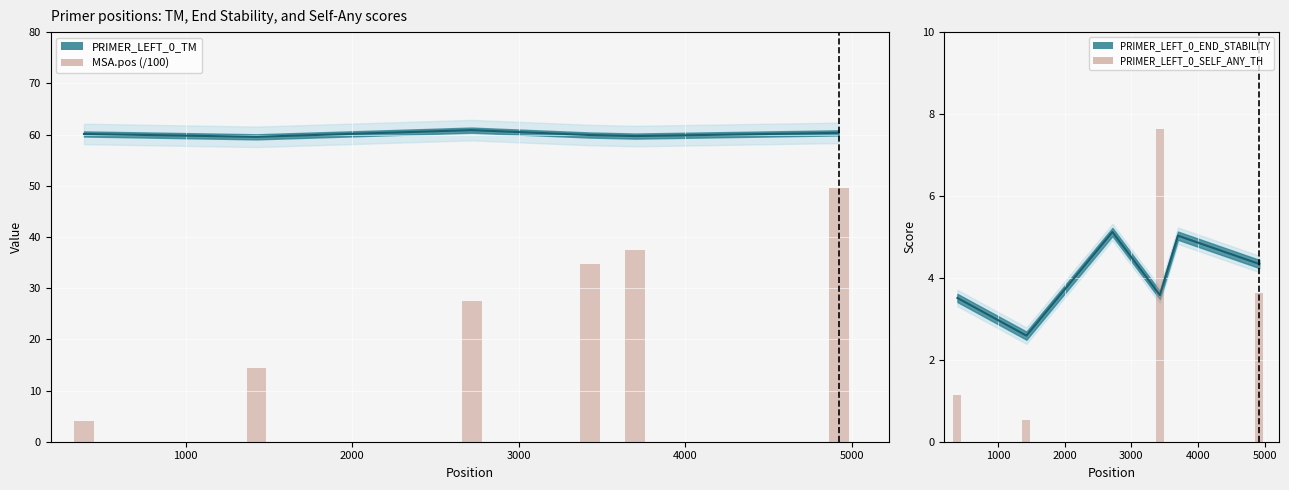

What is the spread (max minus min) of values at 2000?

60.9